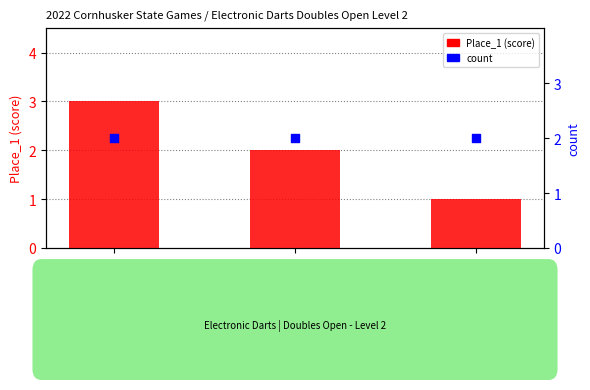

At which category is the sum across all series the highest?

1t